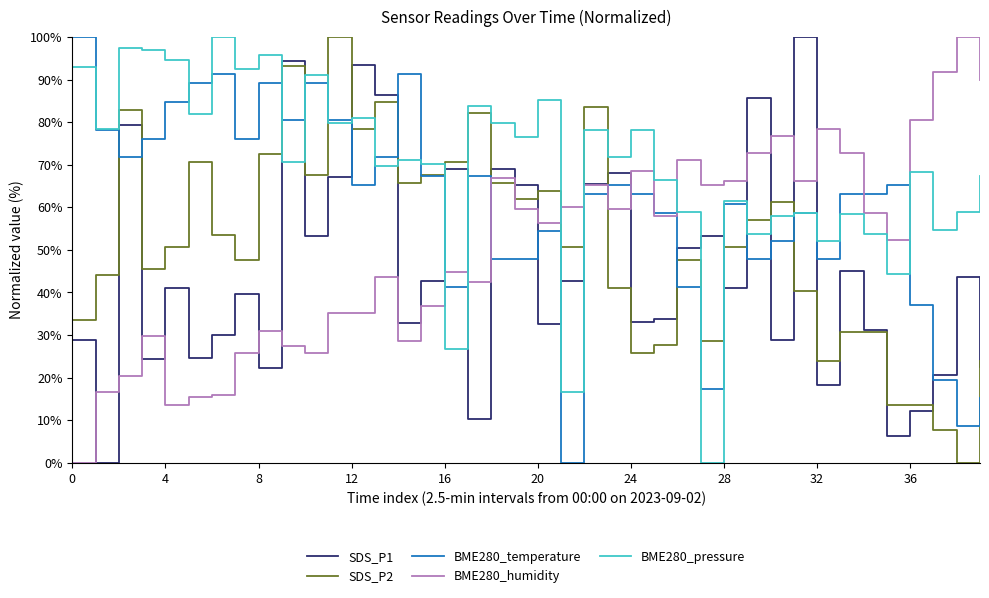

How many intersections are there between SDS_P2 and BME280_pressure?

14